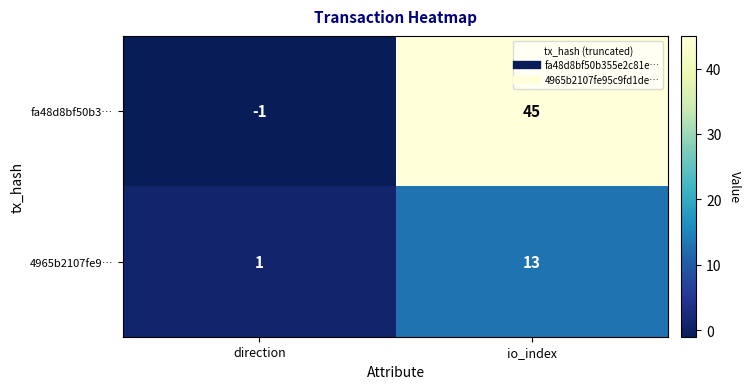

Where is 4965b2107fe9… nearest to the value 7?

direction